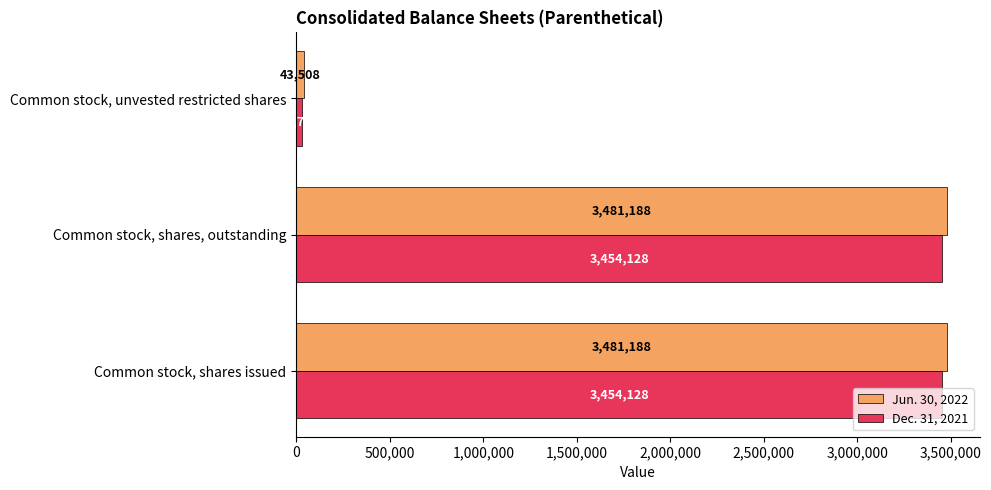

How many values in the Dec. 31, 2021 series are below 3454128?

1